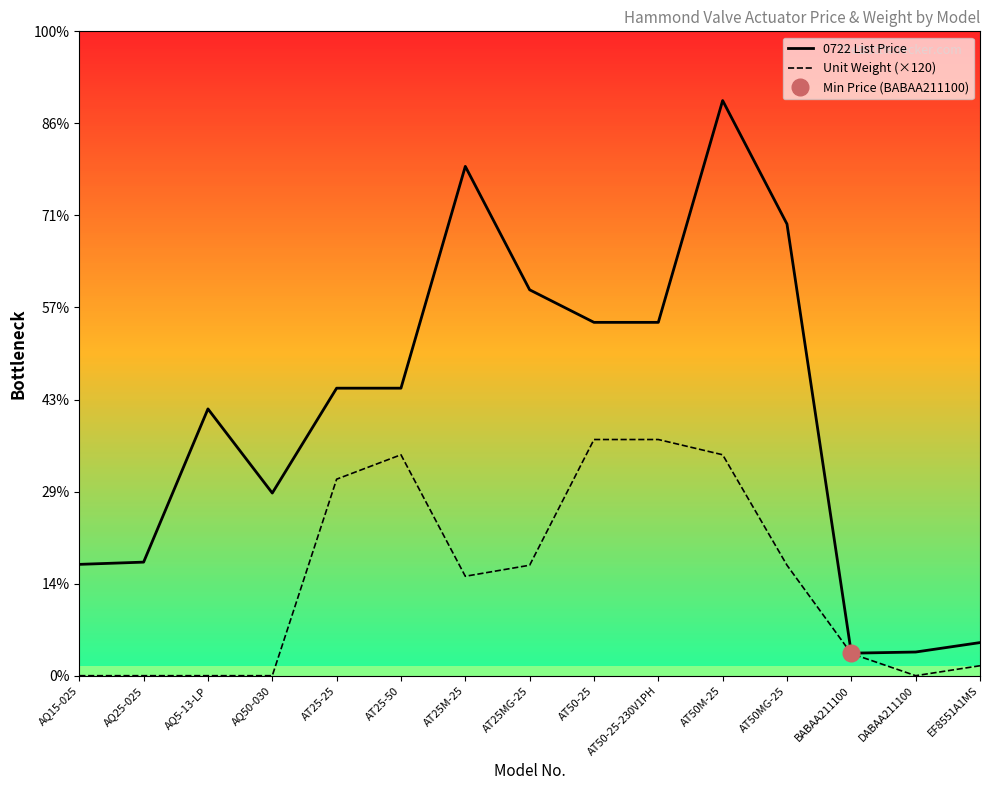

True or false: 0722 List Price and Unit Weight (×120) cross at least once.

False